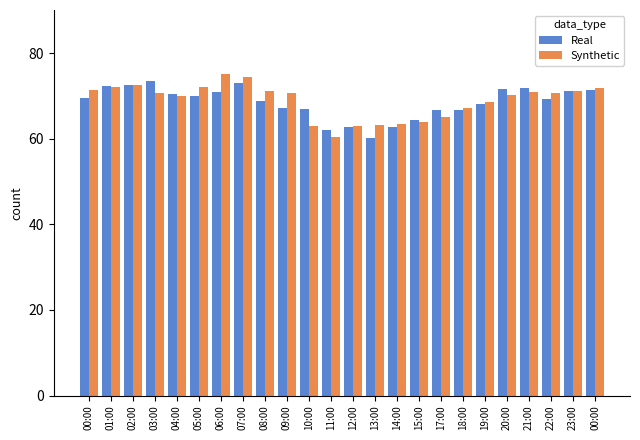

What is the difference between the maximum and second lowest values in the Synthetic series?

12.2